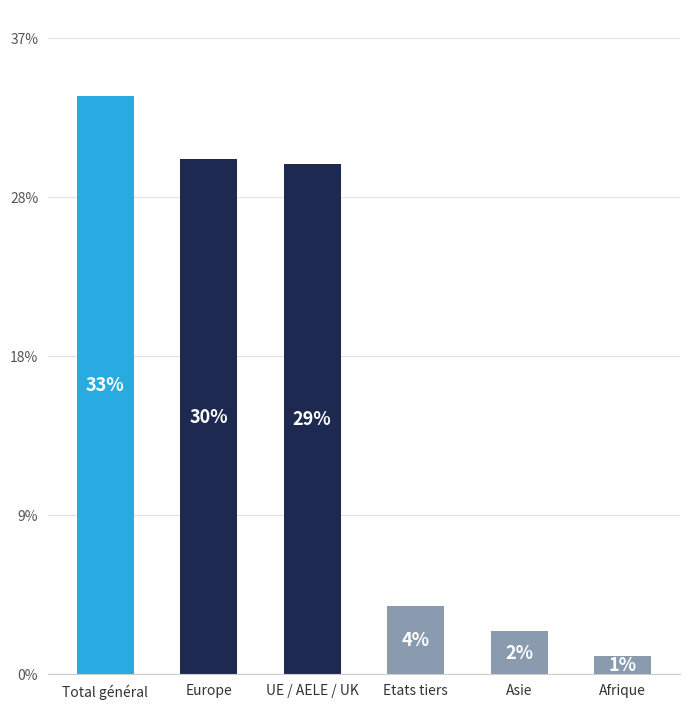

Does the chart contain any negative values?

No